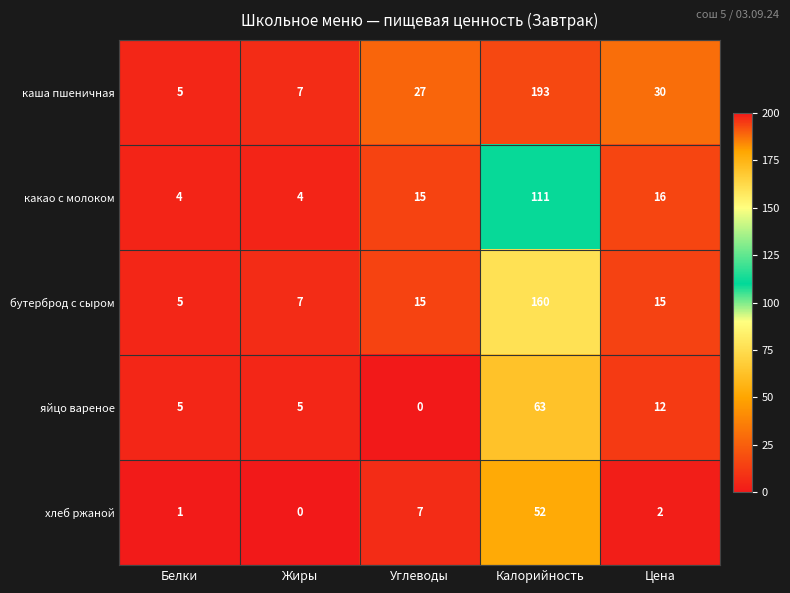

Which series has the largest range (max minus min)?

каша пшеничная